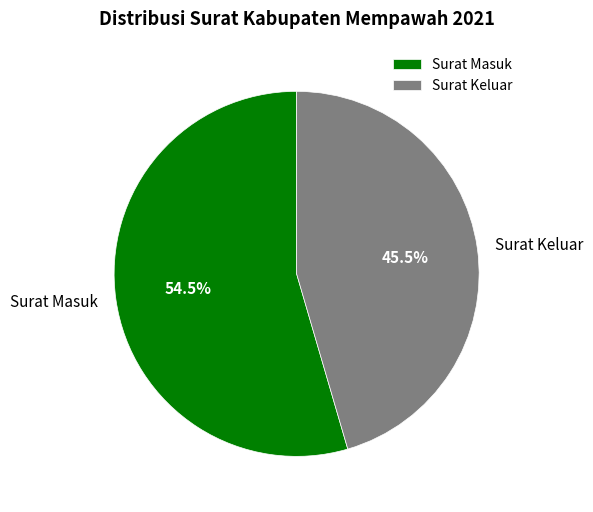

Approximately how many times larger is the value at Surat Keluar compared to Surat Masuk?

0.8